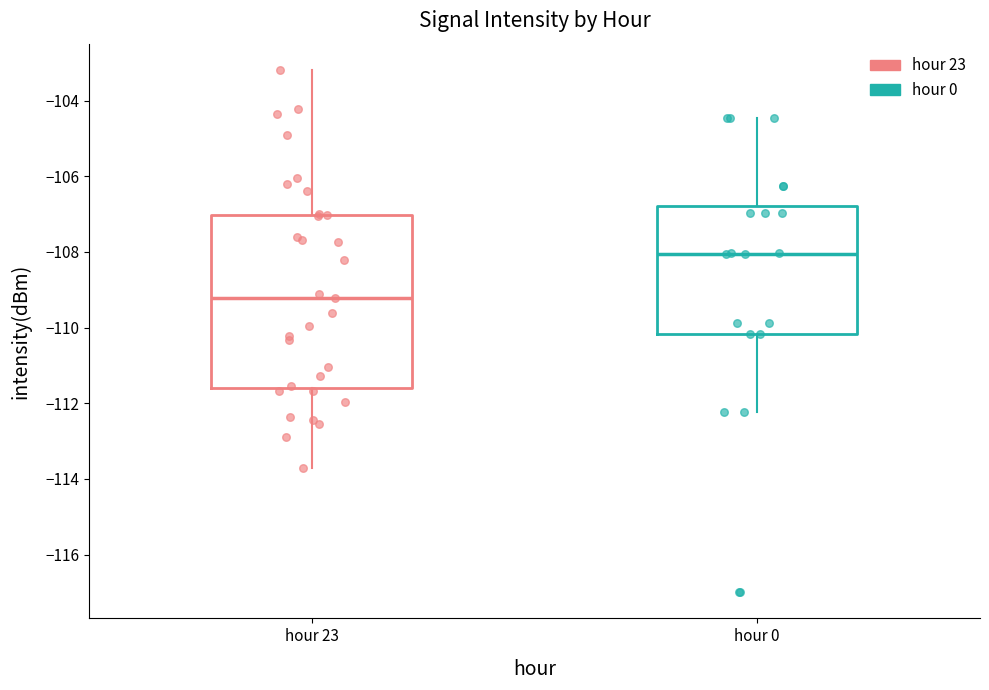

Reading left to right, transcribe this box plot: for each box, give where its median line is, the range the box spans, and where its two whiskers end, as read against the y-axis. The values are not printed on the chart, so give them approximately, as read against the axis.

hour 23: median -109.2, box -111.6 to -107.0, whiskers -113.8 to -103.2
hour 0: median -108.0, box -110.2 to -106.8, whiskers -112.2 to -104.4